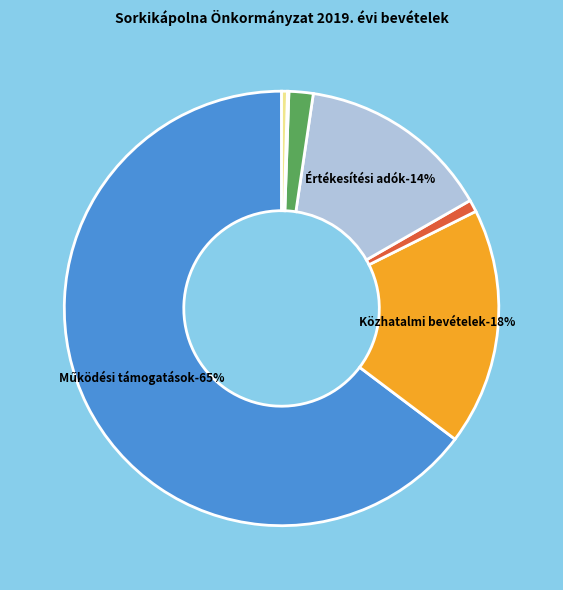

To the nearest percent, what is the average slice percentage?

14%